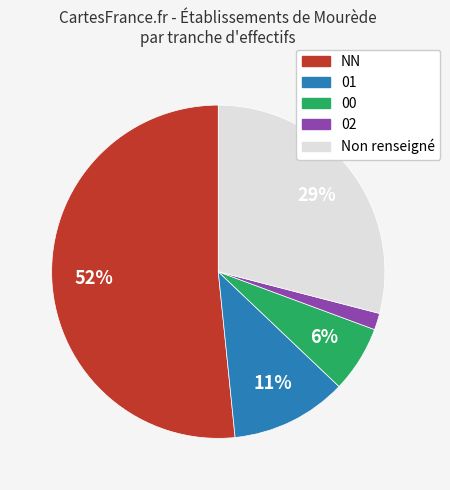

Is there any slice that represents more than half of the pie?

Yes